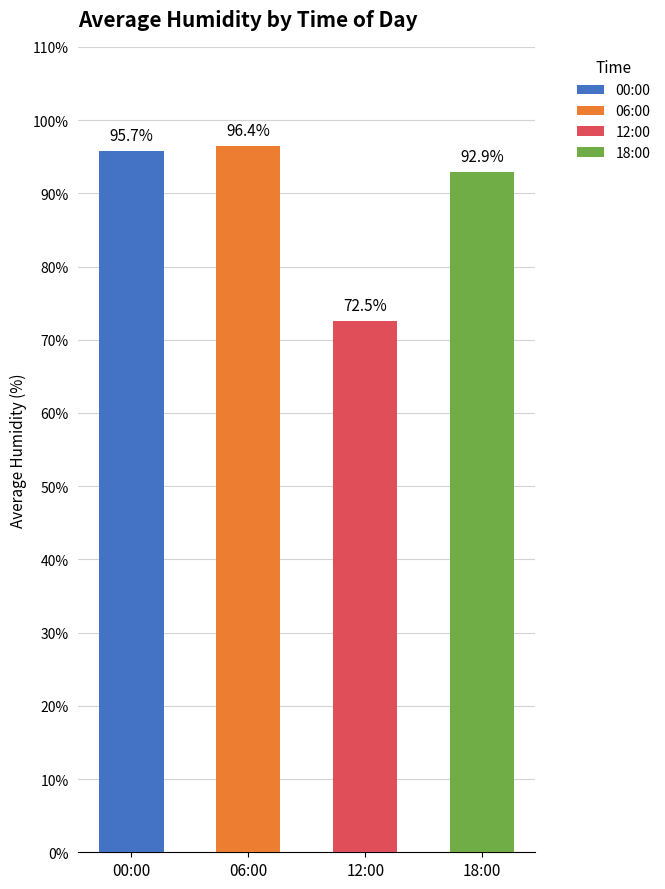

What is the difference between the maximum and second lowest values in the 18:00 series?

0.9